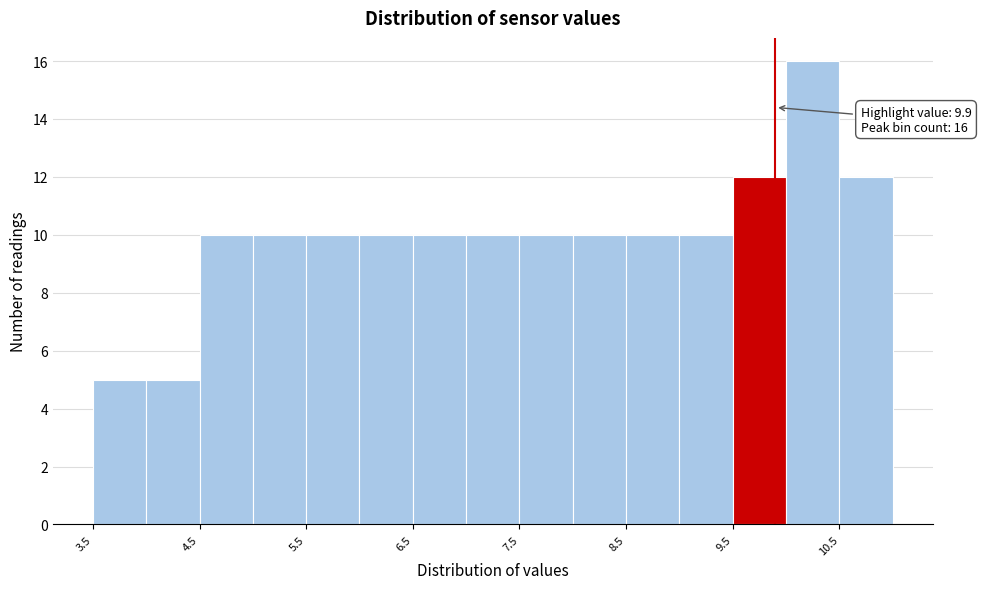

Over which range of the x-axis is the bar tallest?

10.0 to 10.5